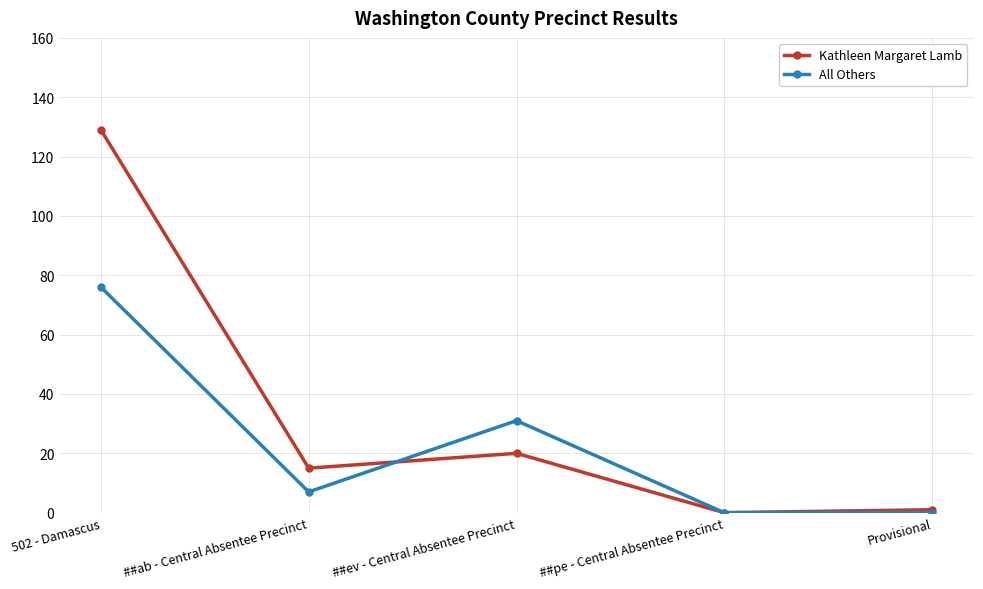

What is the label of the 1st point from the left?

502 - Damascus